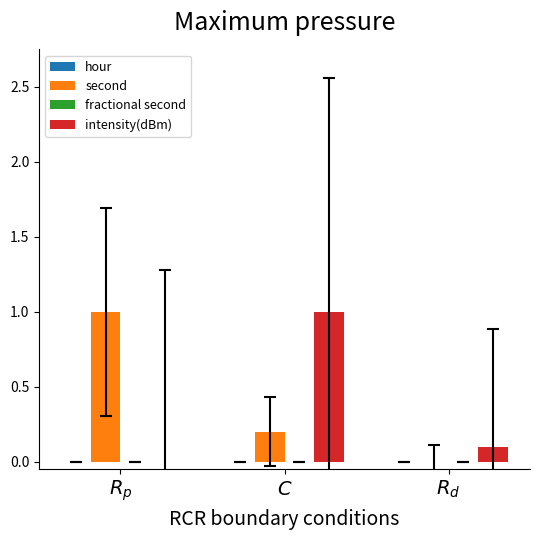

Count the number of categories in the chart.

3